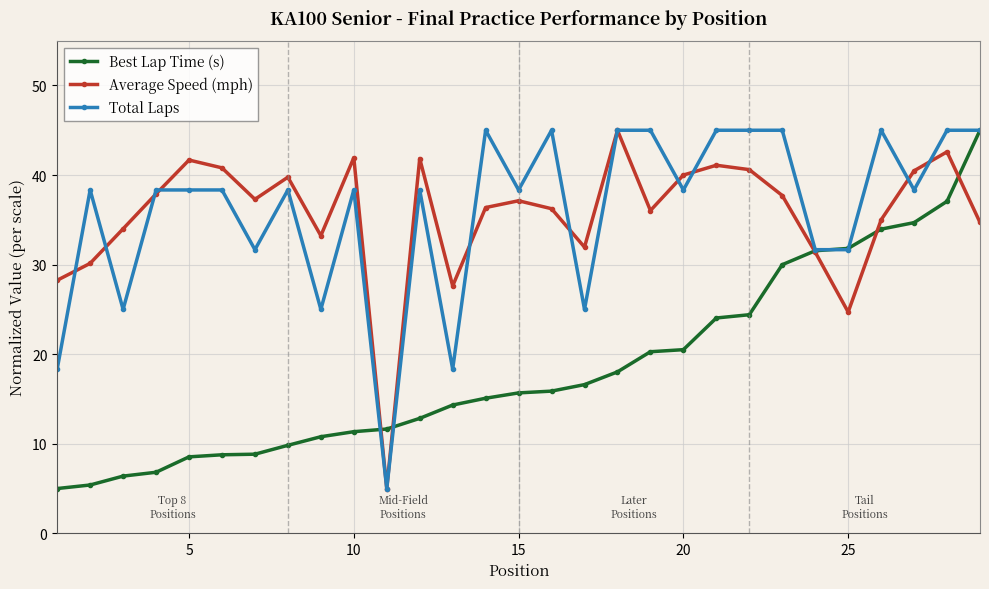

What is the value of the Best Lap Time (s) point at the 7th from the left?

8.8